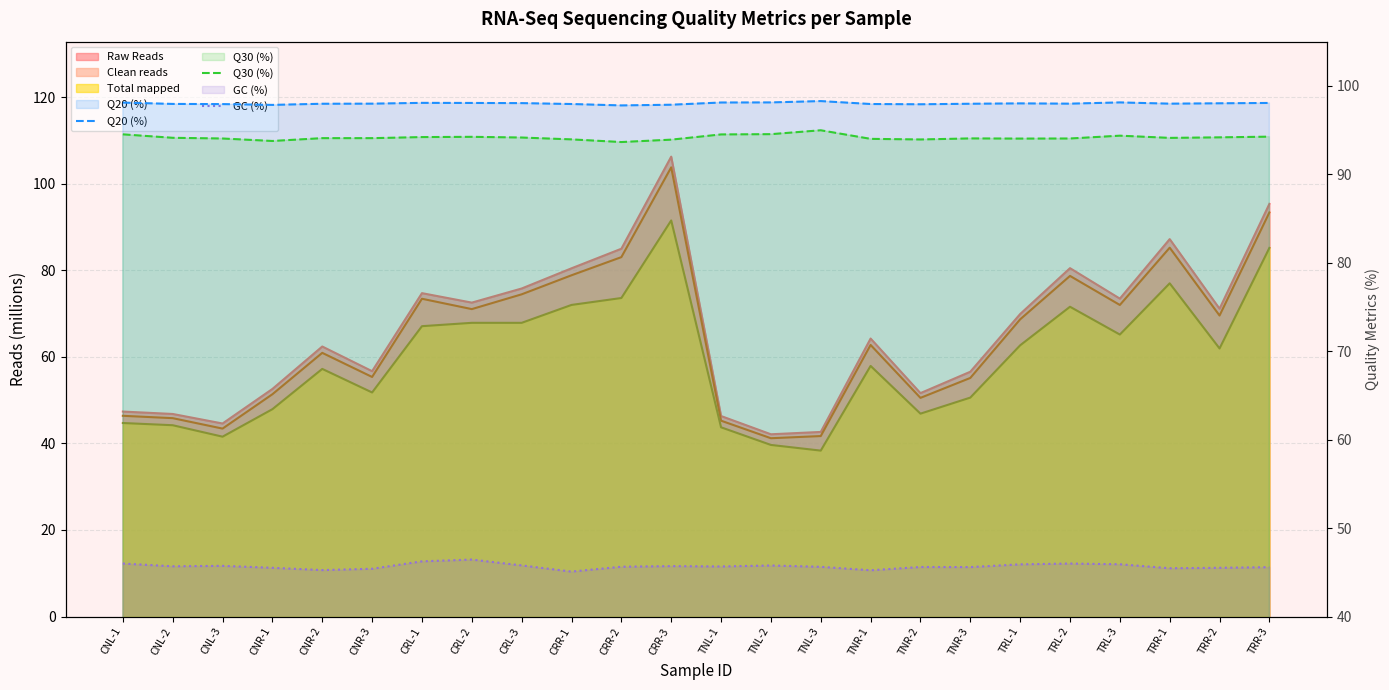

In Q20 (%), how many points are higher than both neighbors (excluding endpoints)?

4